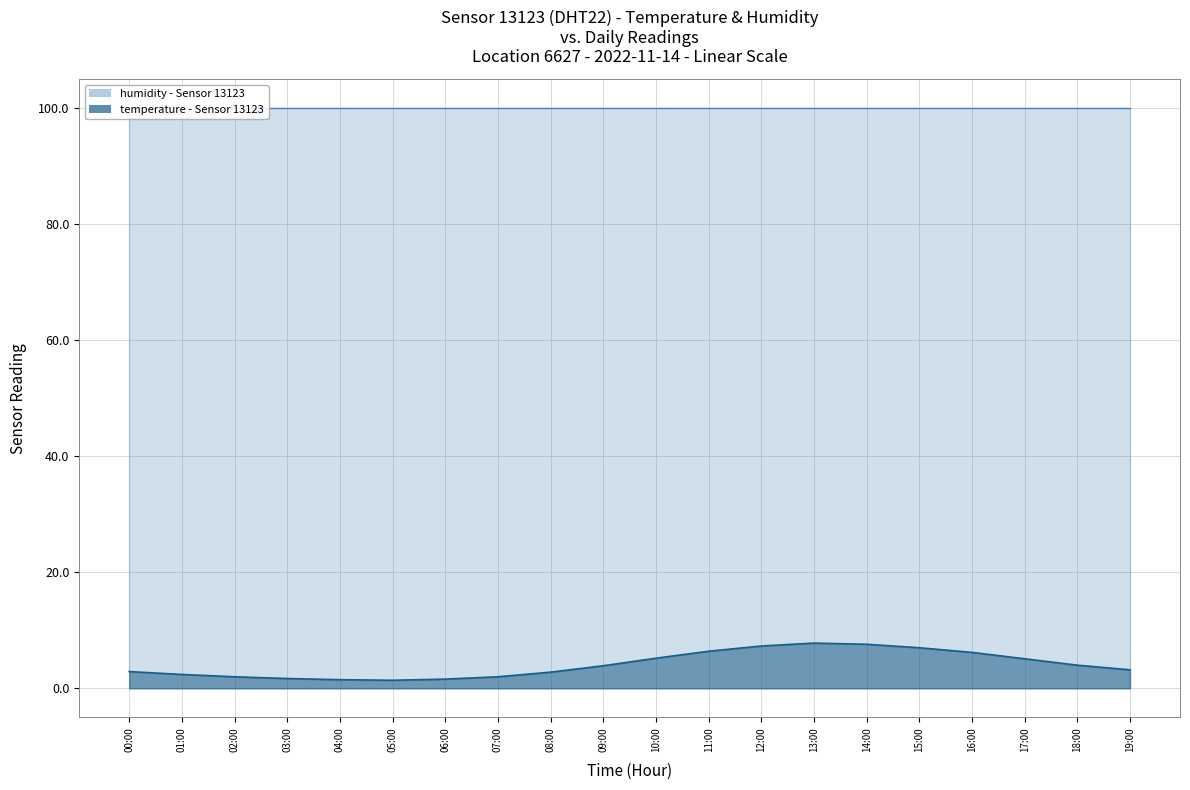

Reading right to left, extract all data points from this chart.

3.2	4.0	5.1	6.2	7.0	7.6	7.8	7.3	6.4	5.2	3.9	2.8	2.0	1.6	1.4	1.5	1.7	2.0	2.4	2.9